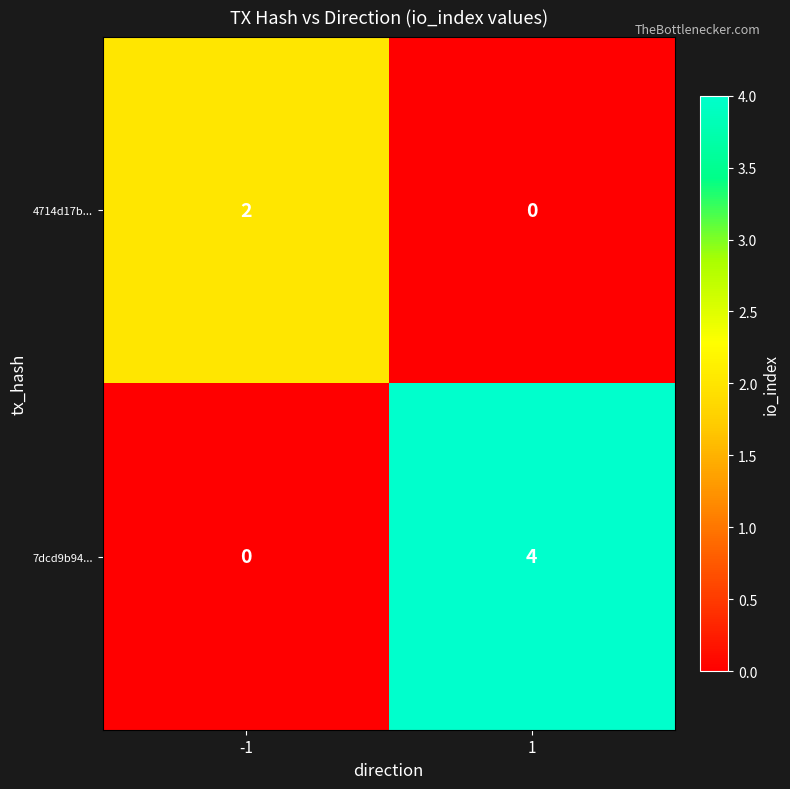

What is the sum of the 7dcd9b94... values at 1 and -1?

4